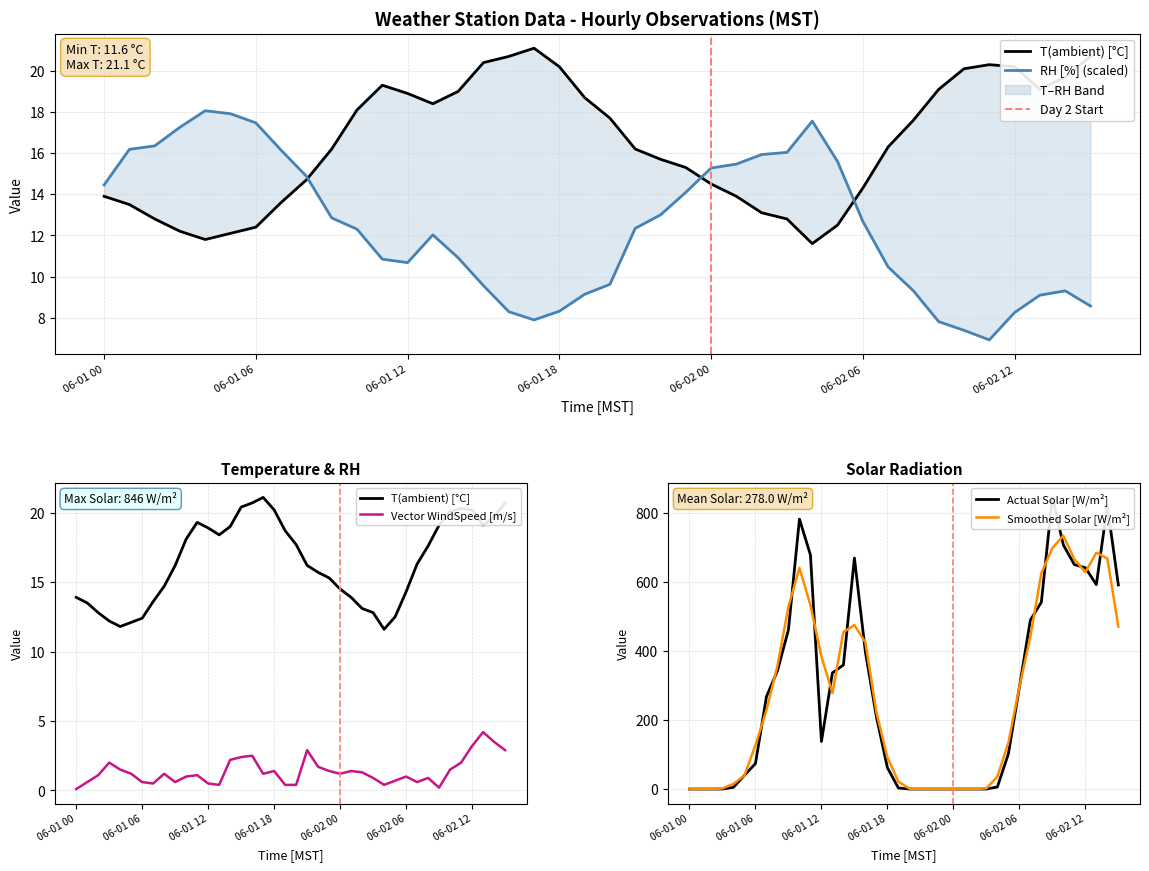

True or false: Vector_WindSpeed_[m/s] has a value of 0.4 at 06-02 03.

False